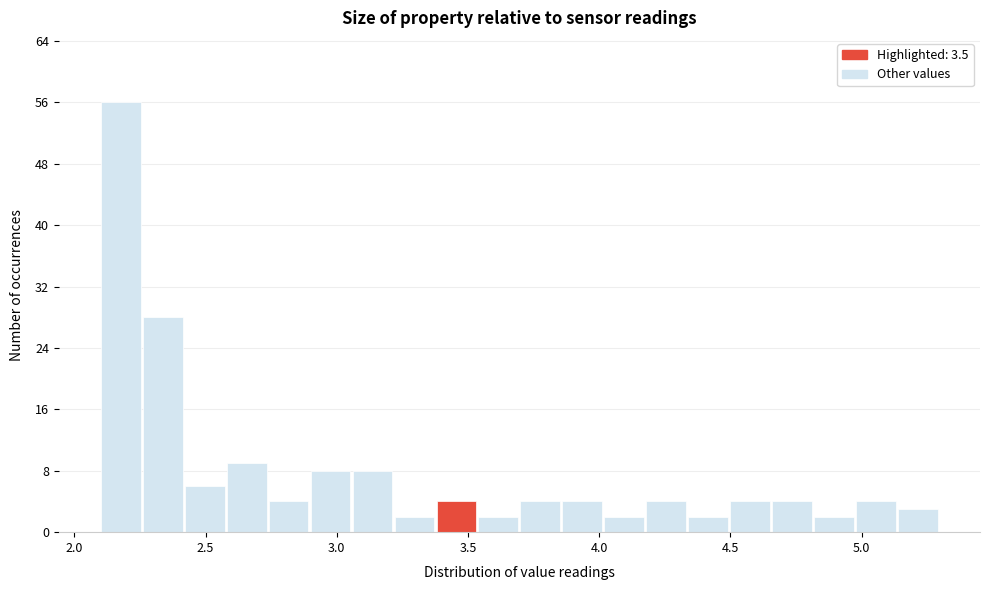

Read against the x-axis, roughly where is the centre of the tallest bar?

2.20